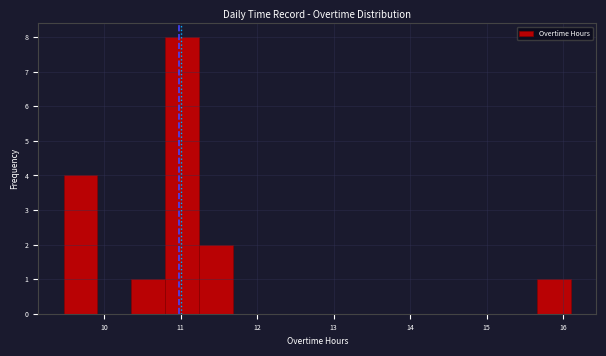

Reading left to right, transcribe this chart: for each bar, give the range it covers on the x-axis and its height. Neither the bar edges nor the heights are printed on the chart, so give them approximately, as read against the axes.

9.5 to 9.9: 4
9.9 to 10.4: 0
10.4 to 10.8: 1
10.8 to 11.2: 8
11.2 to 11.7: 2
11.7 to 12.1: 0
12.1 to 12.6: 0
12.6 to 13.0: 0
13.0 to 13.4: 0
13.4 to 13.9: 0
13.9 to 14.3: 0
14.3 to 14.8: 0
14.8 to 15.2: 0
15.2 to 15.7: 0
15.7 to 16.1: 1